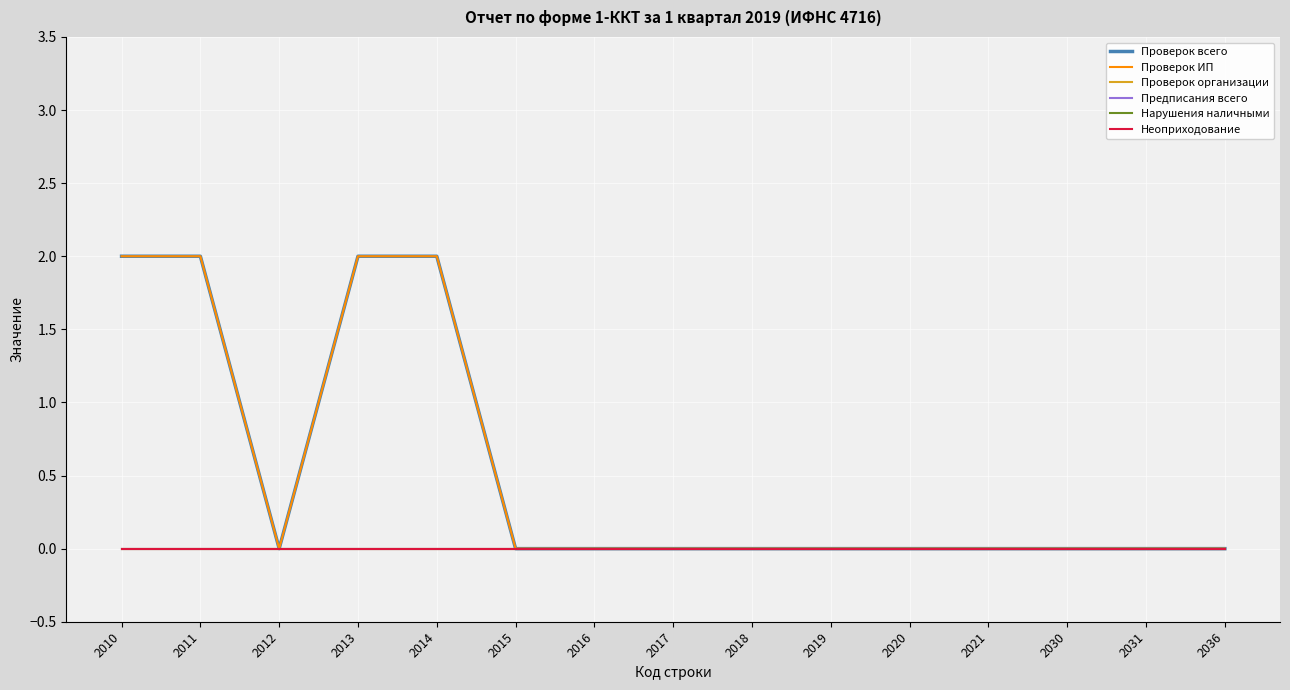

At which category is the sum across all series the highest?

2010